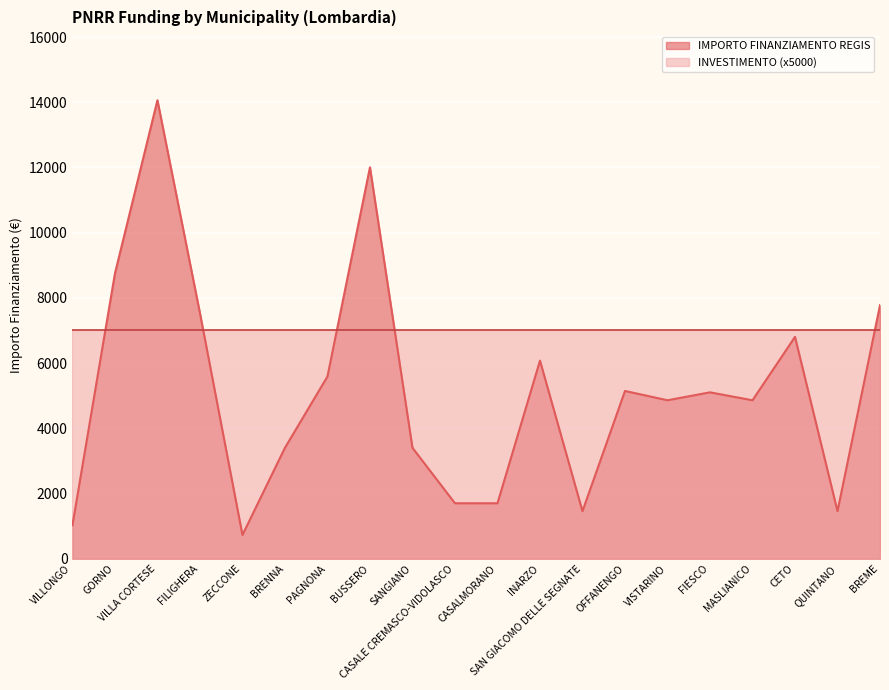

The chart shows a value of 728 at SAN GIACOMO DELLE SEGNATE. True or false?

False